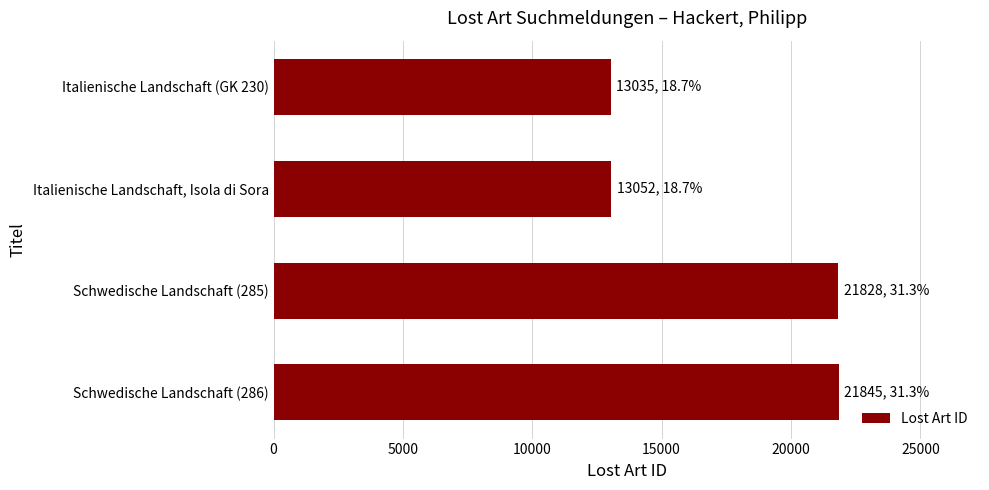

Is it true that the value at Italienische Landschaft, Isola di Sora is 5762?

False